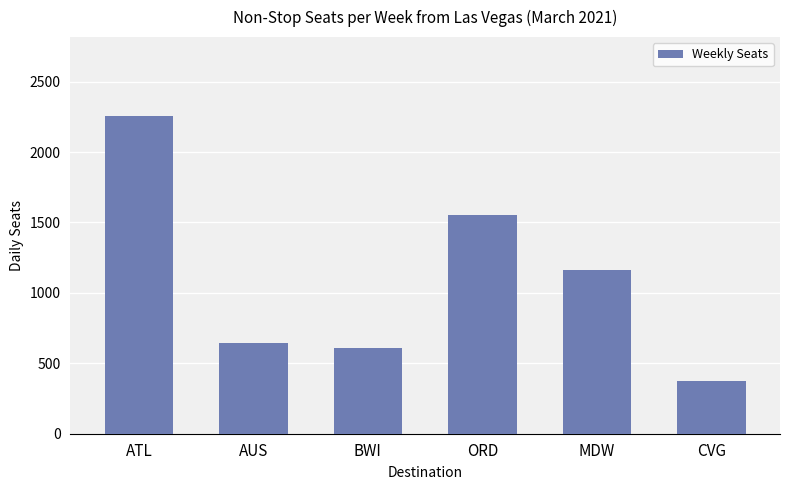

What position from the right is CVG?

1